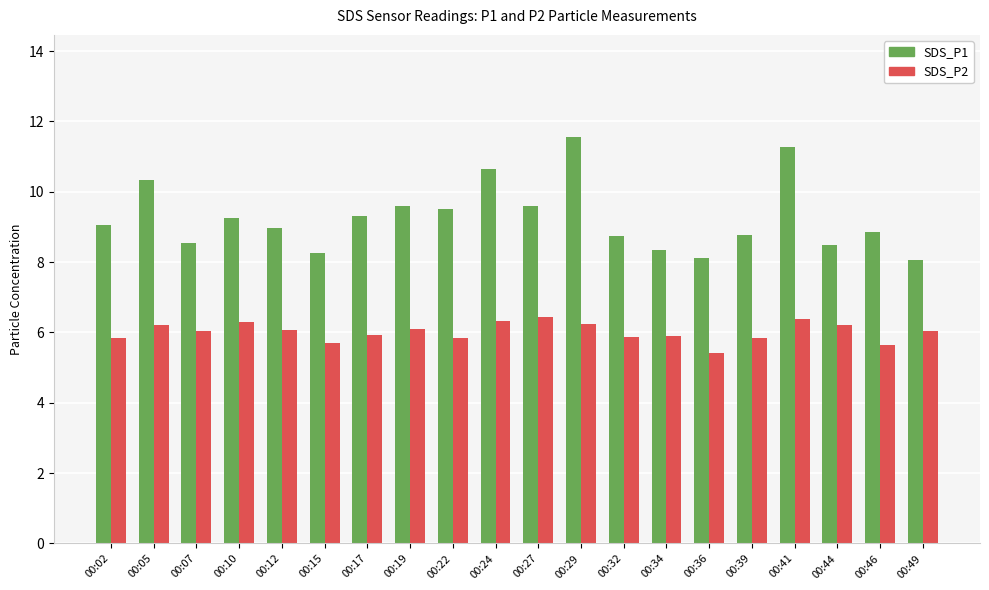

Rank the series by their maximum value, from highest to lowest.

SDS_P1, SDS_P2